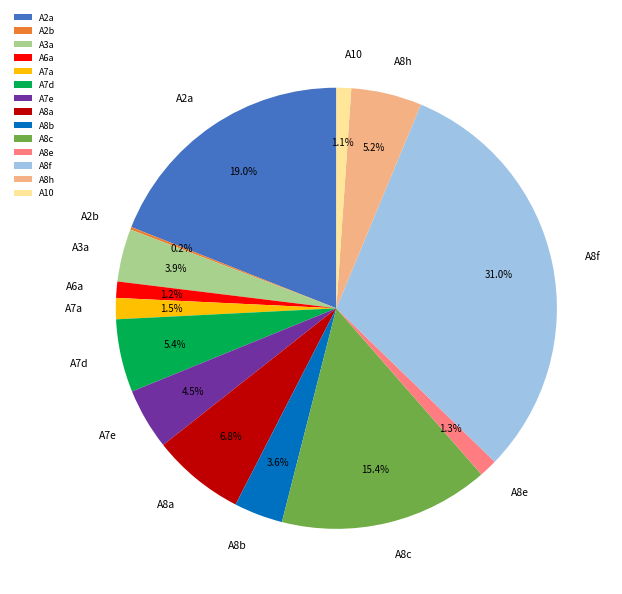

Between A8b and A8c, which is larger?

A8c